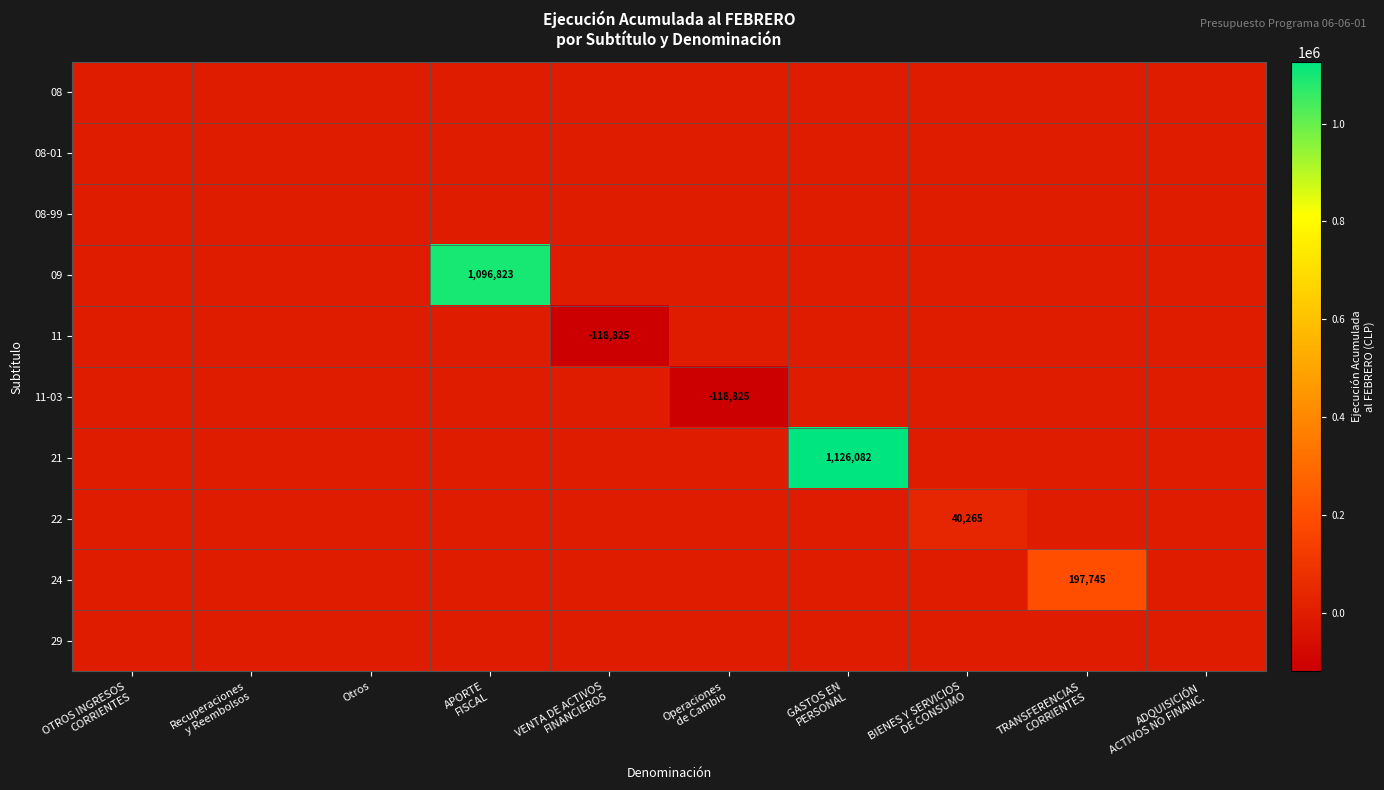

How many values in 21 are above zero?

1